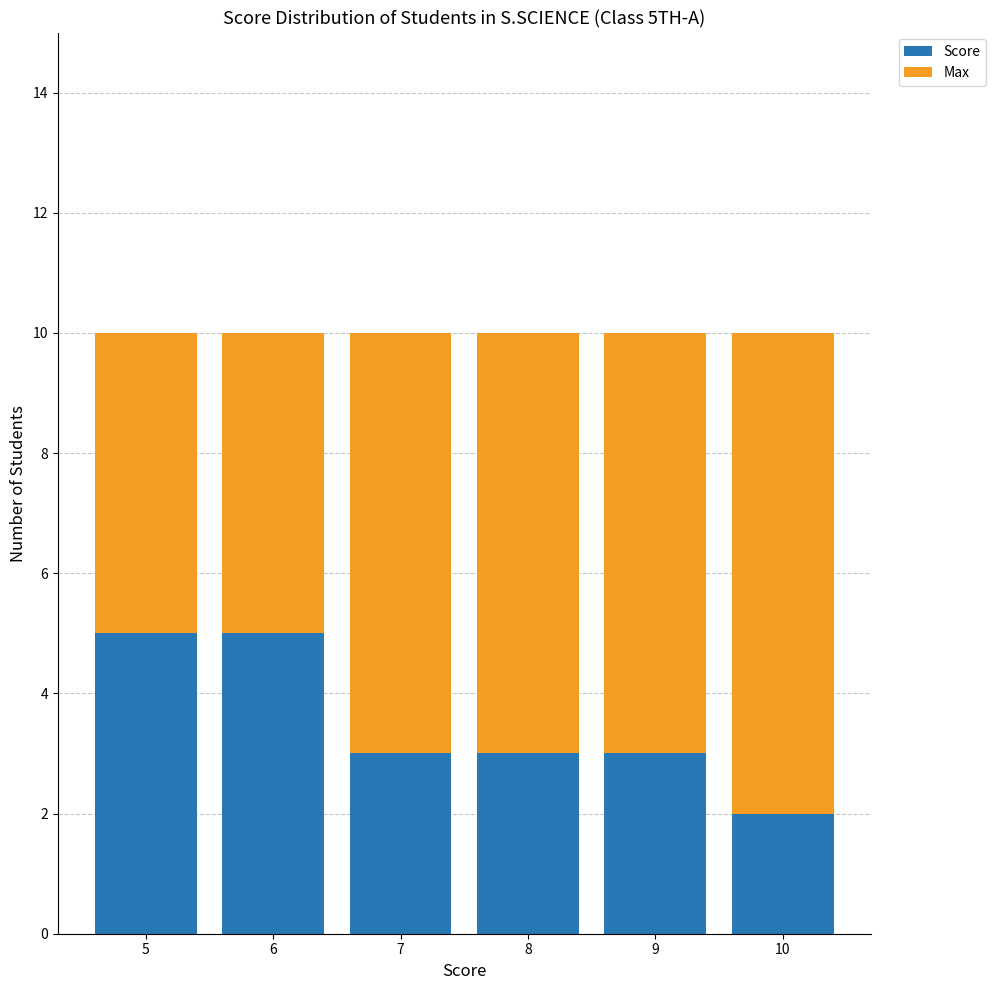

What is the difference between the second highest and minimum values in the Score series?

3